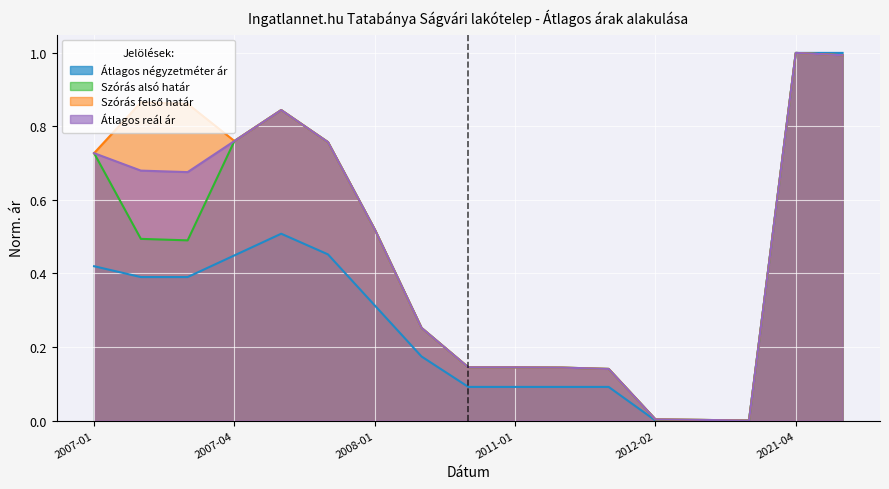

Does the chart display data point markers on the line(s)?

No